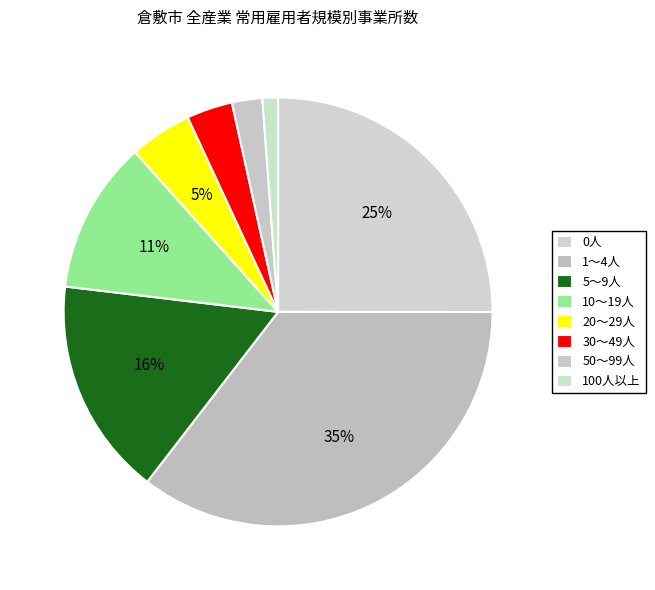

Rank the categories by value from lowest to highest.

100人以上, 50～99人, 30～49人, 20～29人, 10～19人, 5～9人, 0人, 1～4人